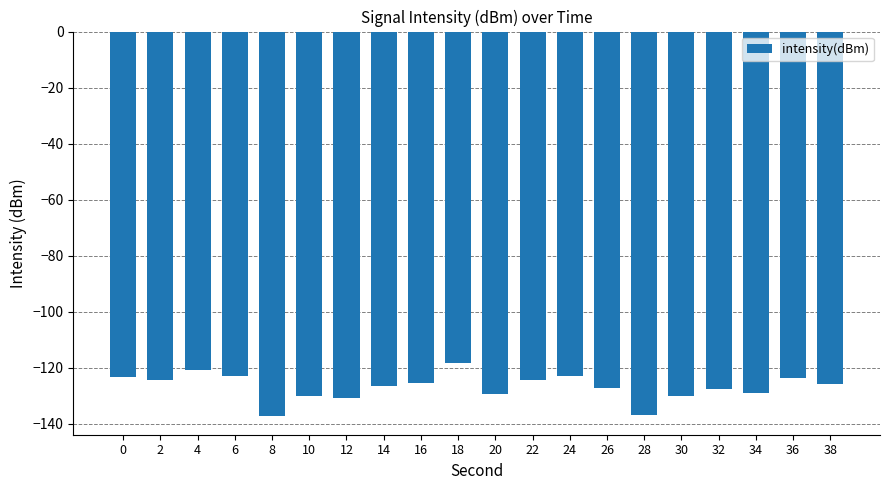

What is the change in value from 10 to 34?

+1.1